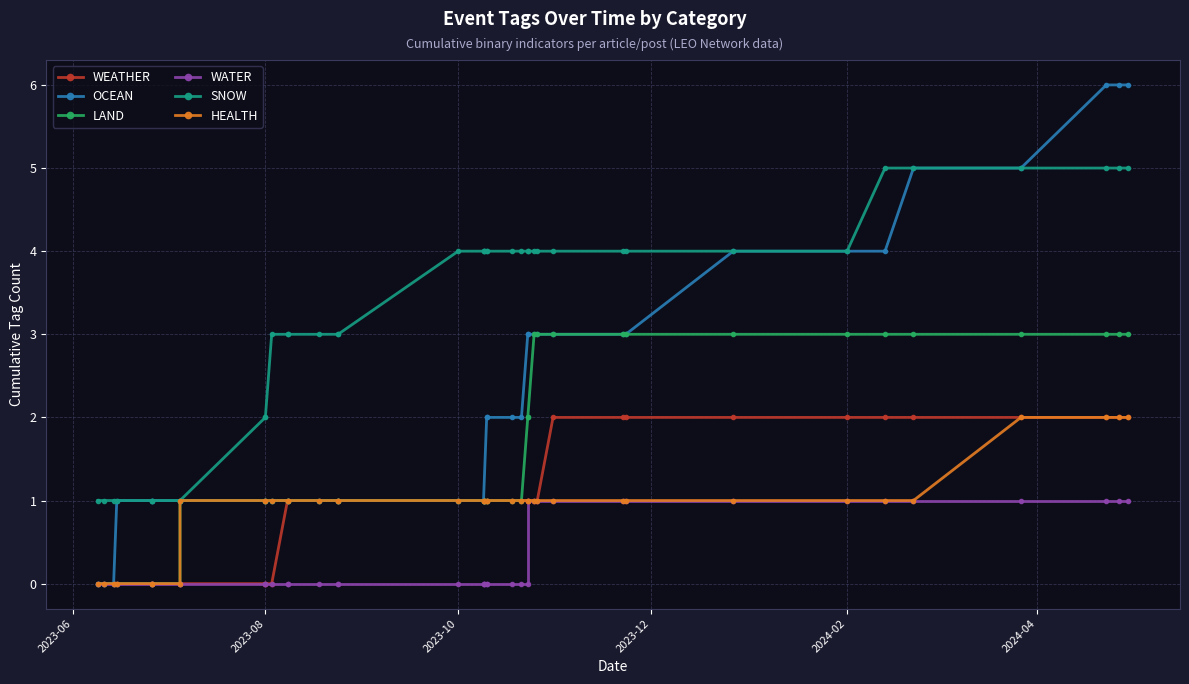

True or false: LAND and SNOW cross at least once.

False